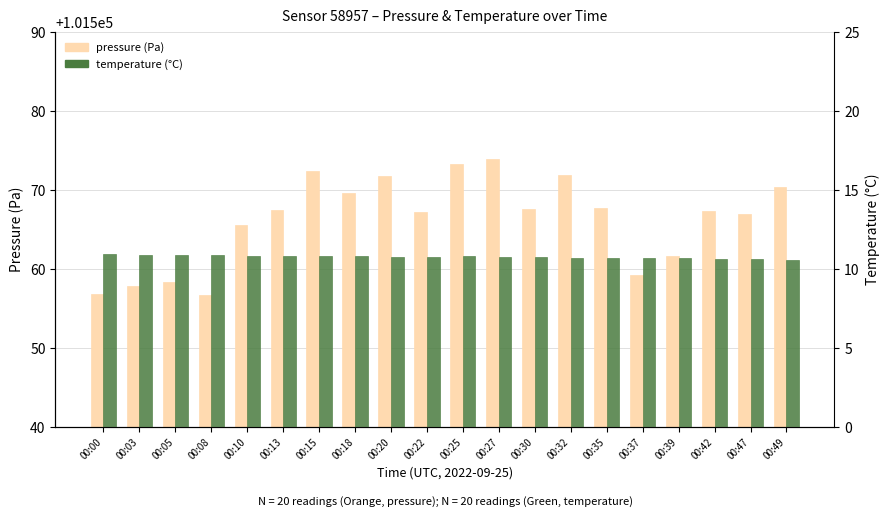

Rank the series by their maximum value, from lowest to highest.

temperature, pressure